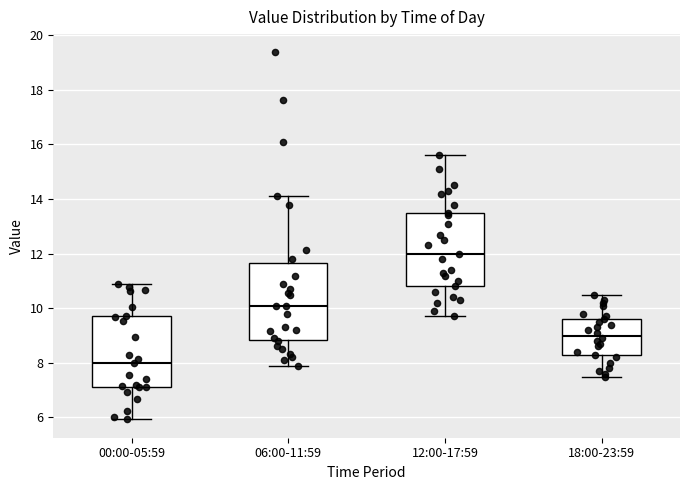

Which box's median line is the lowest?

00:00-05:59